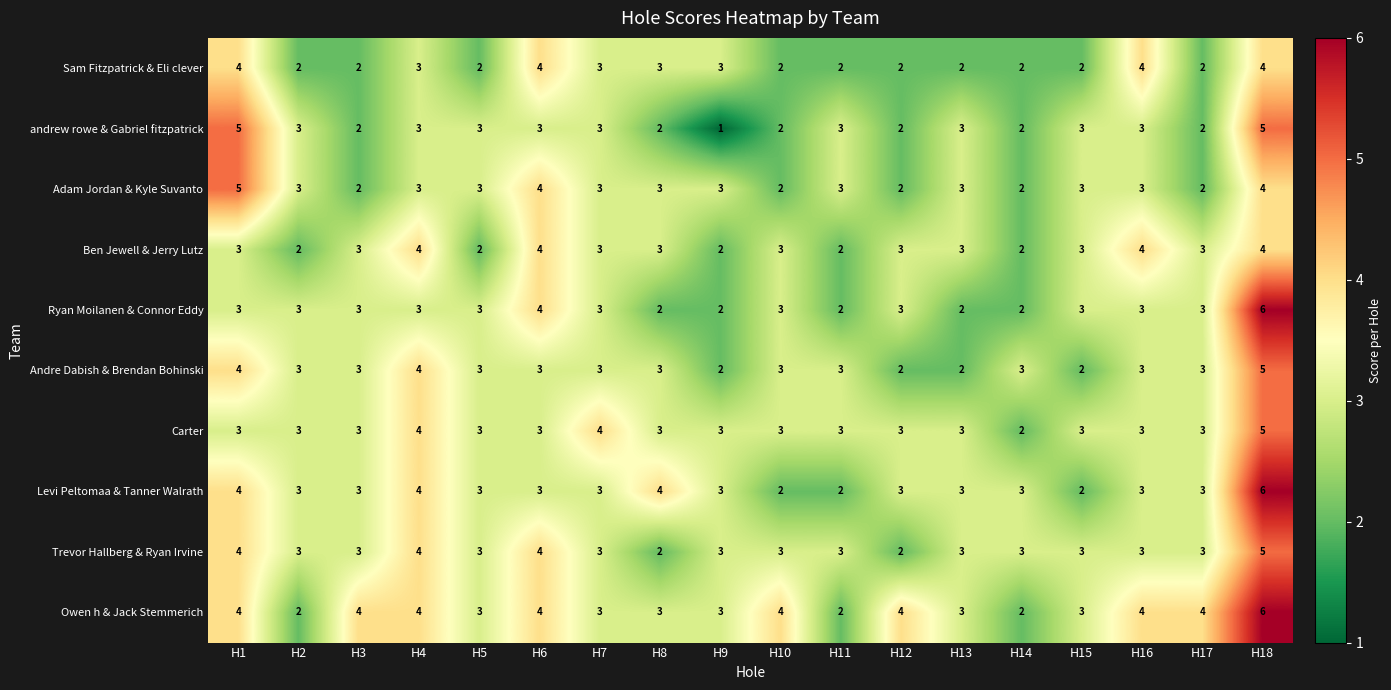

Which label corresponds to the largest value in the chart?

H18